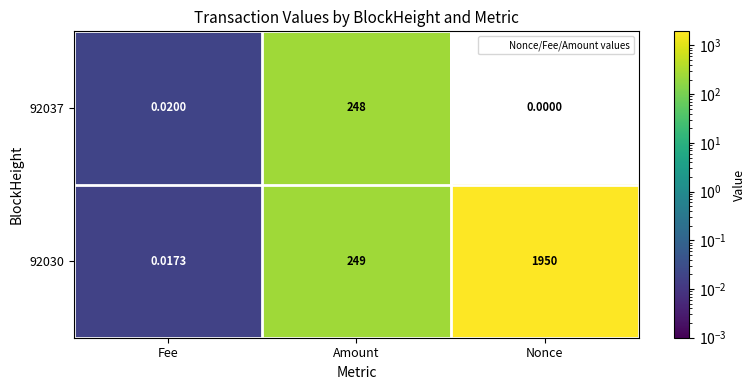

List the labels in order of 92037 value, largest first.

Amount, Fee, Nonce